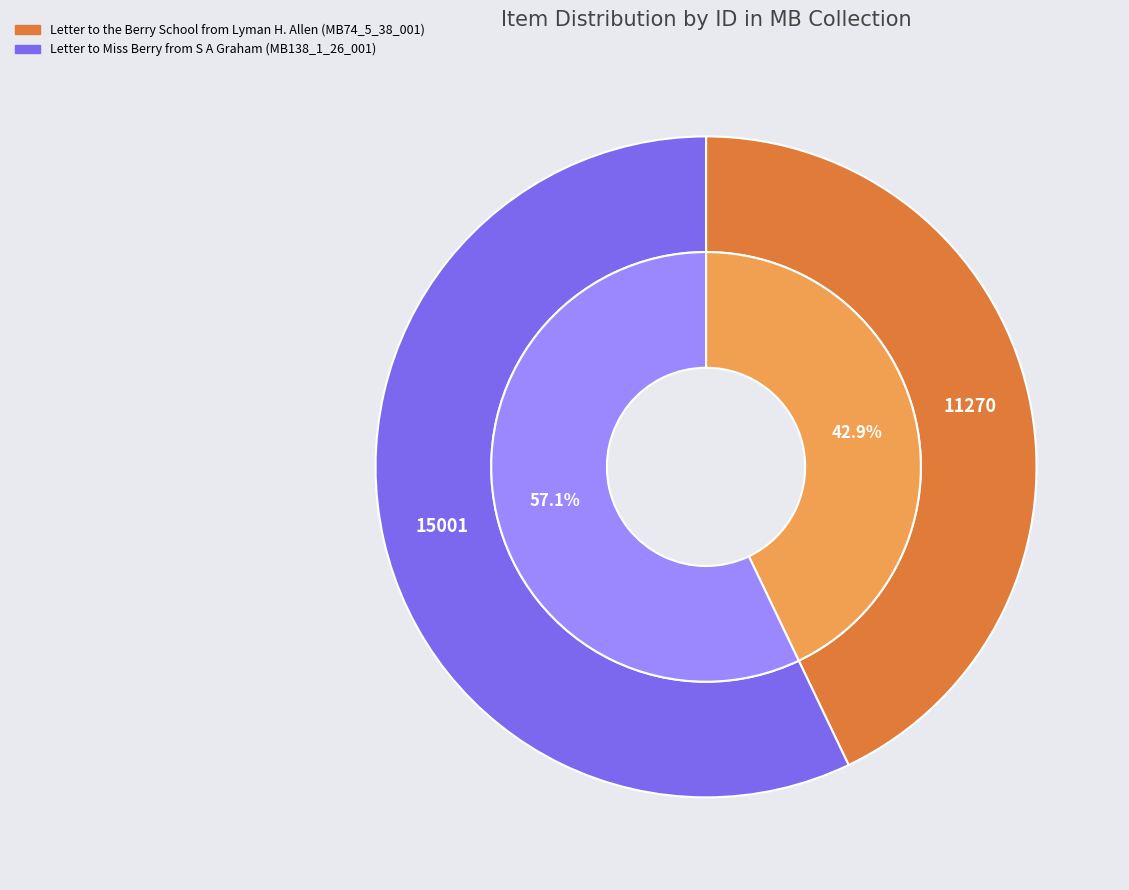

Combined, do Letter to Miss Berry from S A Graham (MB138_1_26_001) and Letter to the Berry School from Lyman H. Allen (MB74_5_38_001) account for over 50%?

Yes